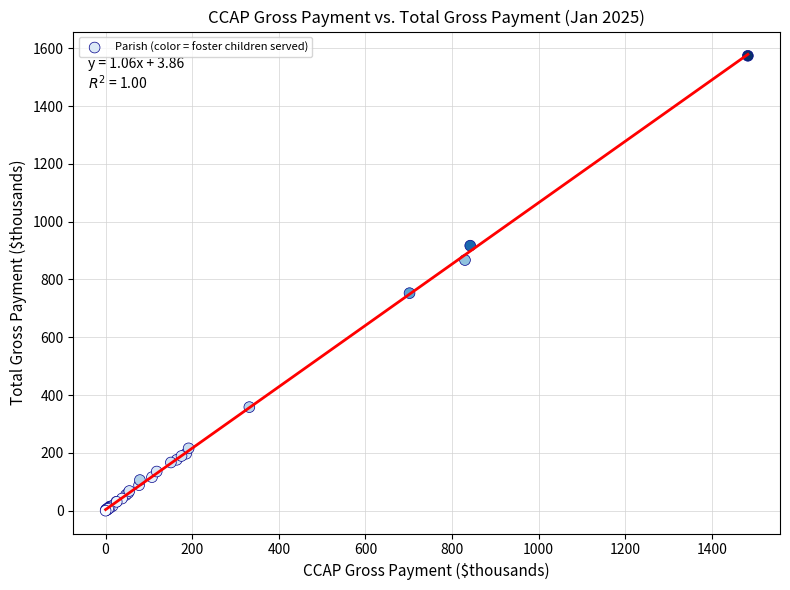

What Y value in the scatter plot is closest to 787?

752.7